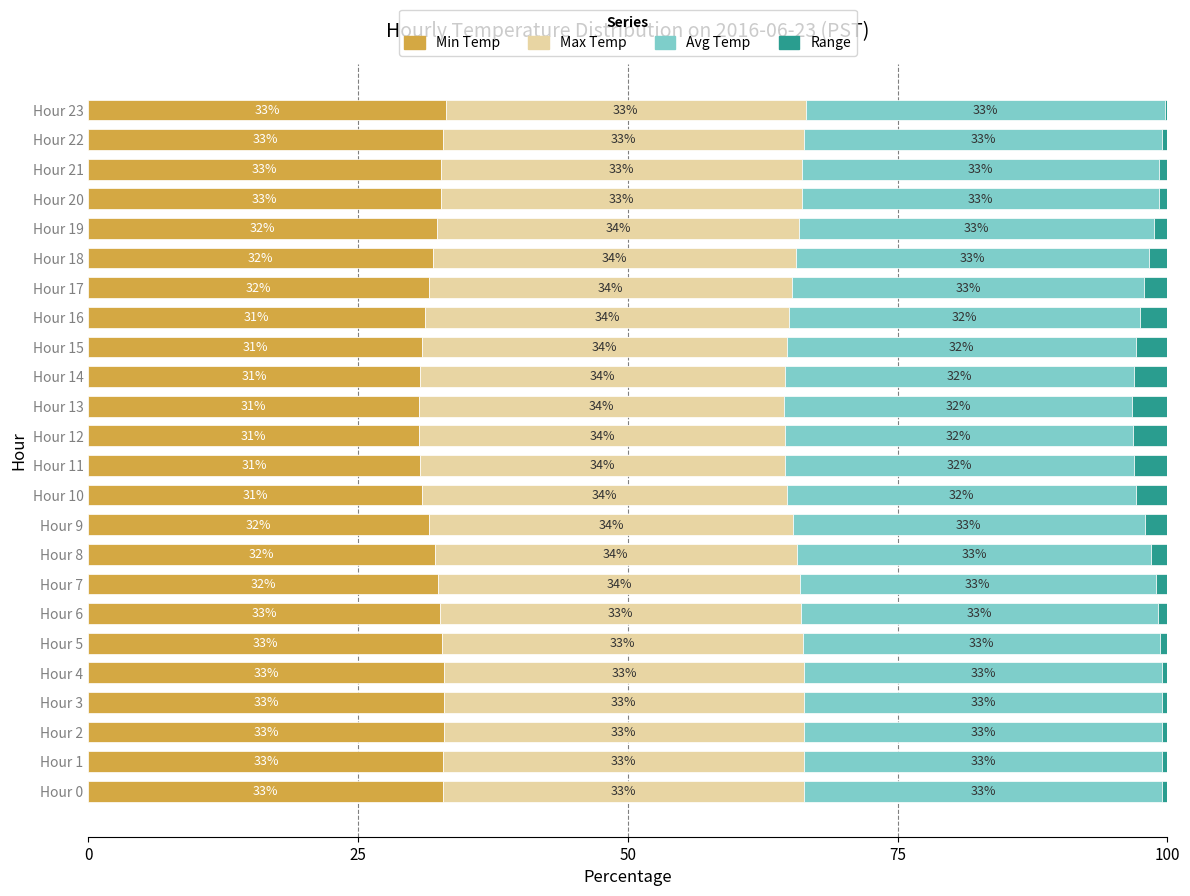

At which label is Min Temp closest to 31?

Hour 10